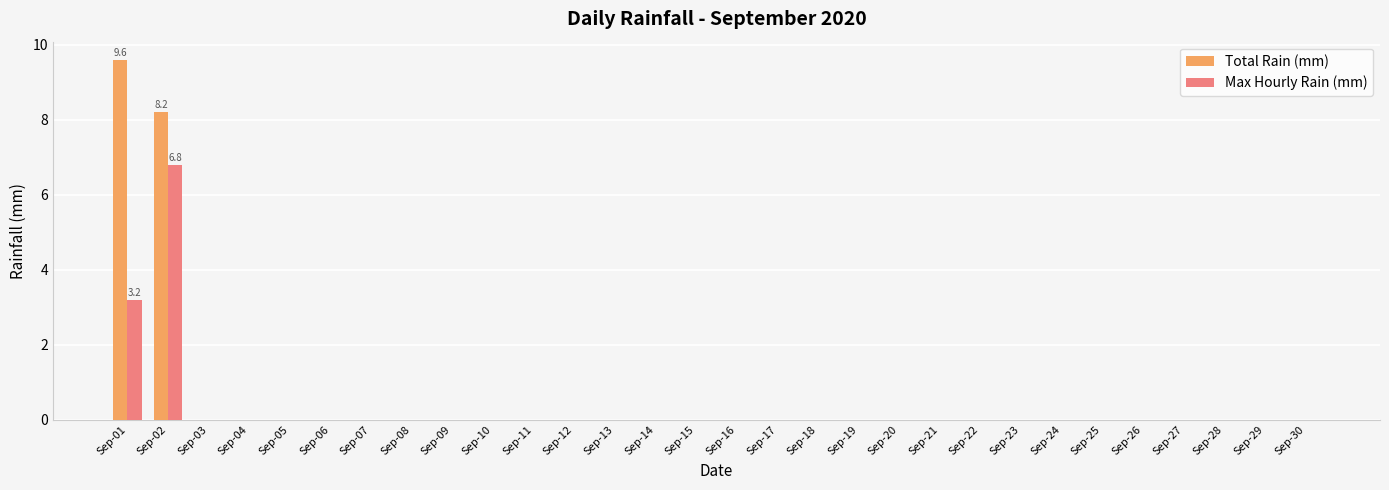

How many series are shown in this chart?

2